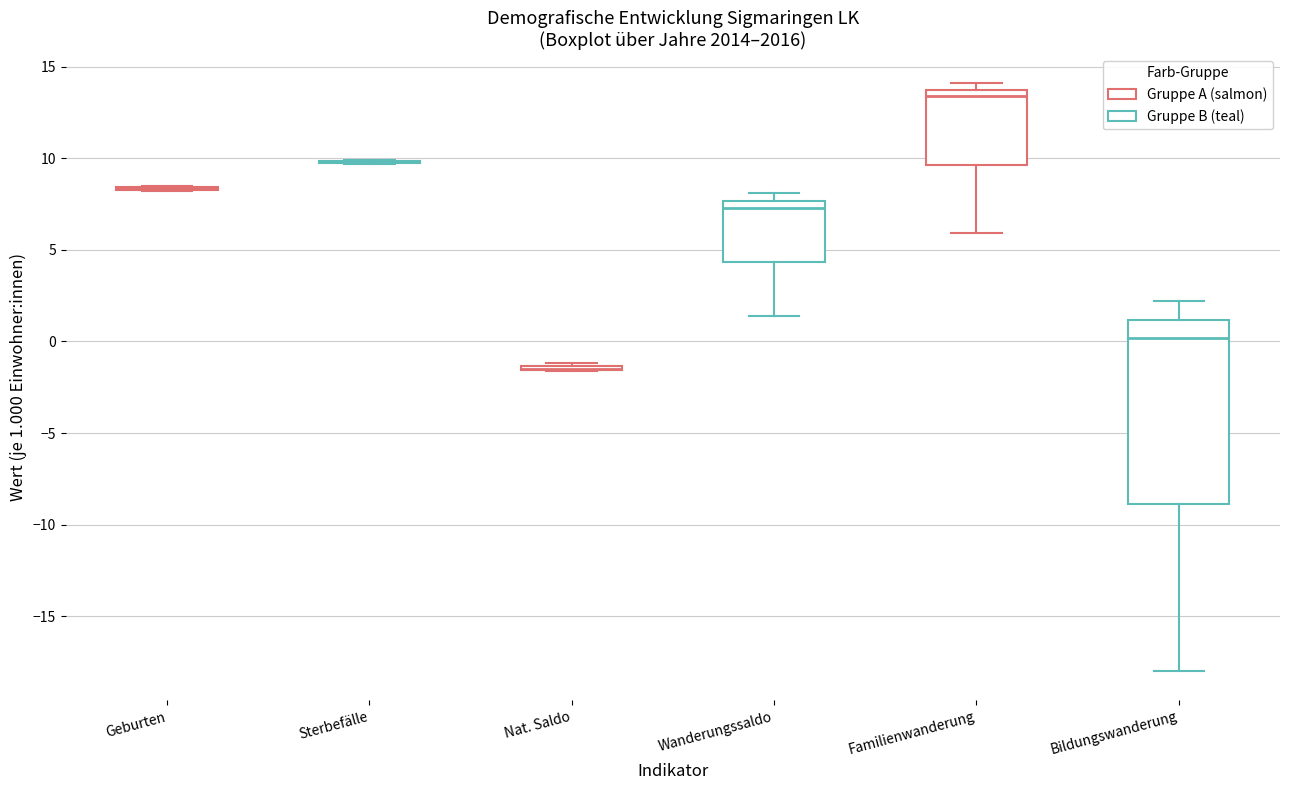

Comparing the boxes themselves (not the whiskers), which one is the tallest?

Bildungswanderung